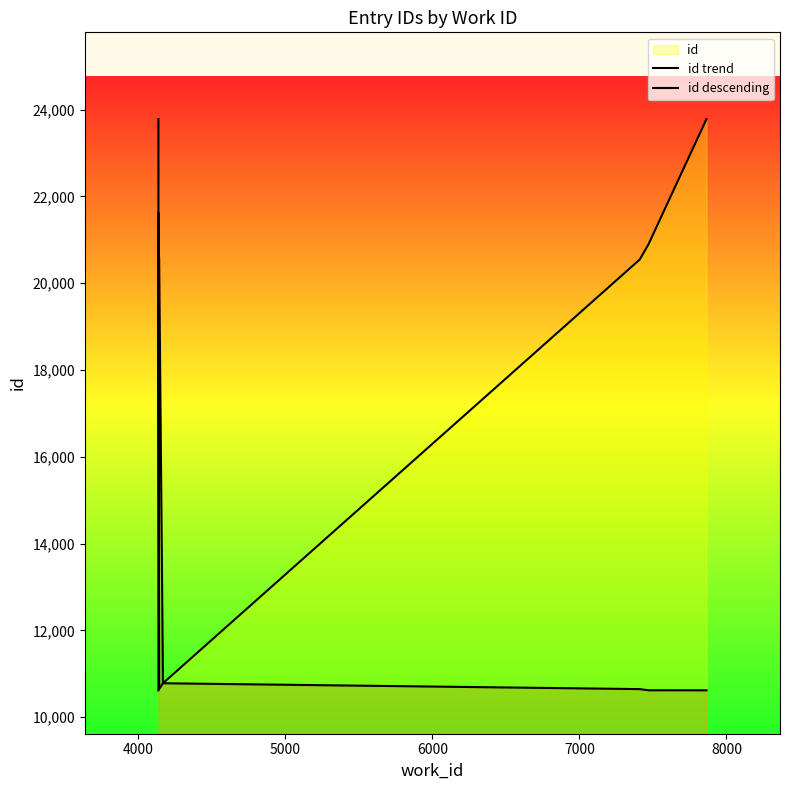

Is it true that id trend equals 10238 at 7000?

False